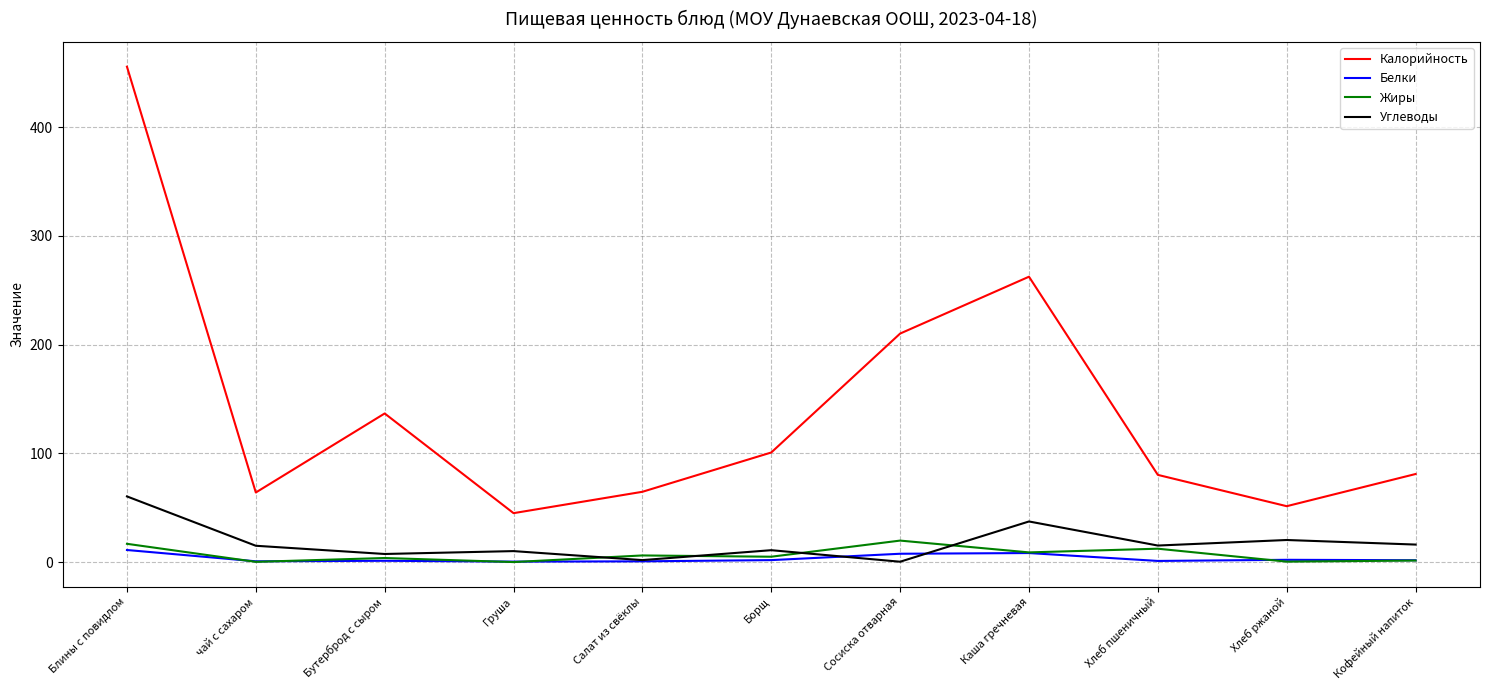

The Углеводы series shows 16.8 at Блины с повидлом. True or false?

False